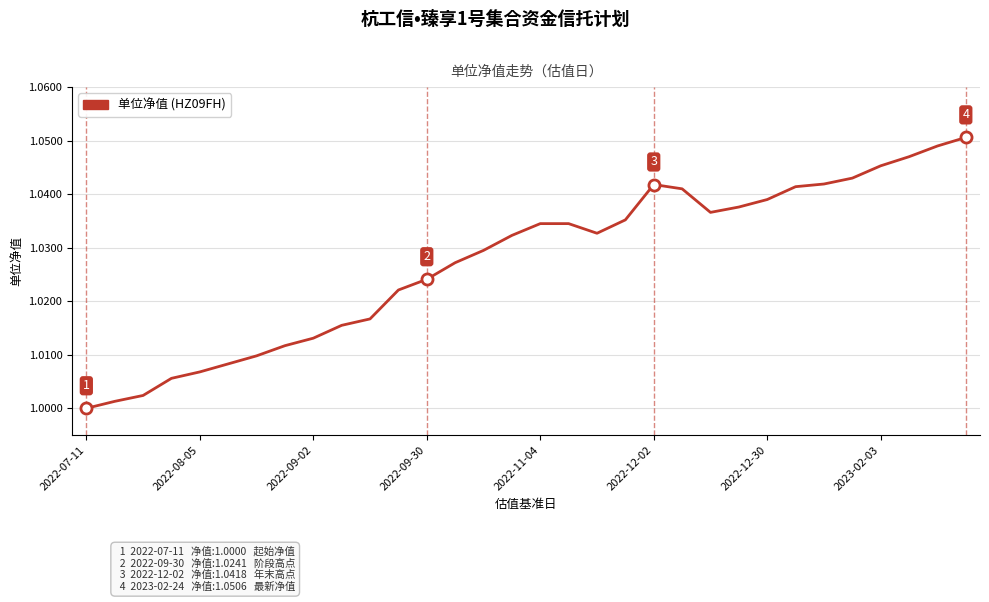

Which category has the lowest value across all series?

2022-07-11